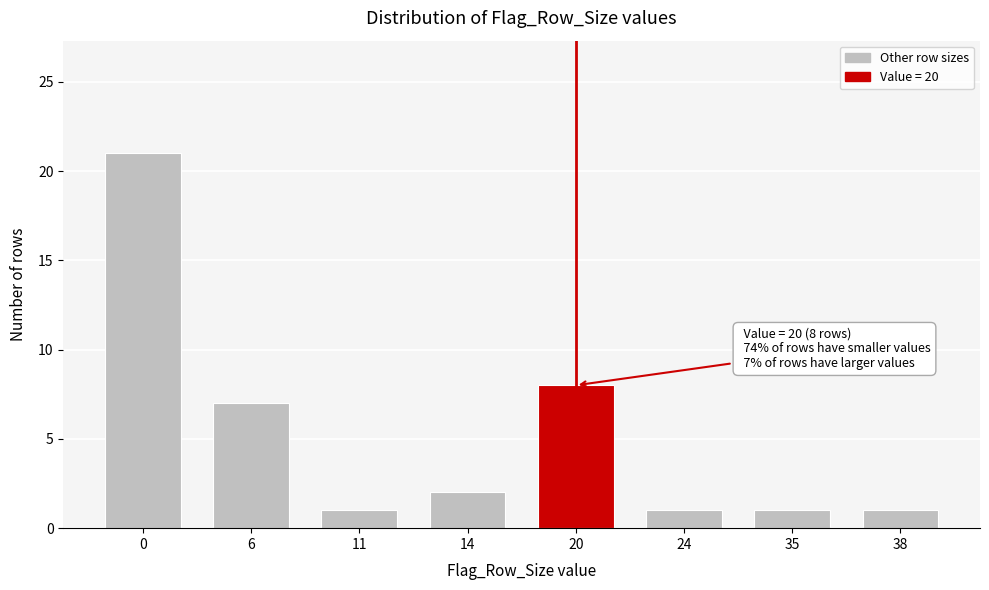

Reading left to right, transcribe all the data shown in this chart.

21	7	1	2	8	1	1	1